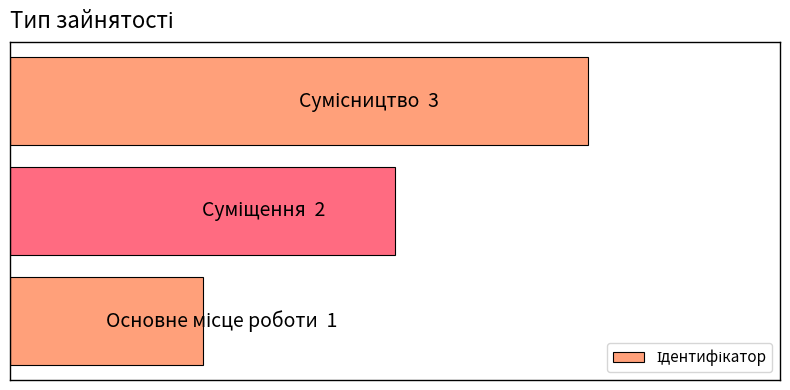

What is the greatest value displayed?

3